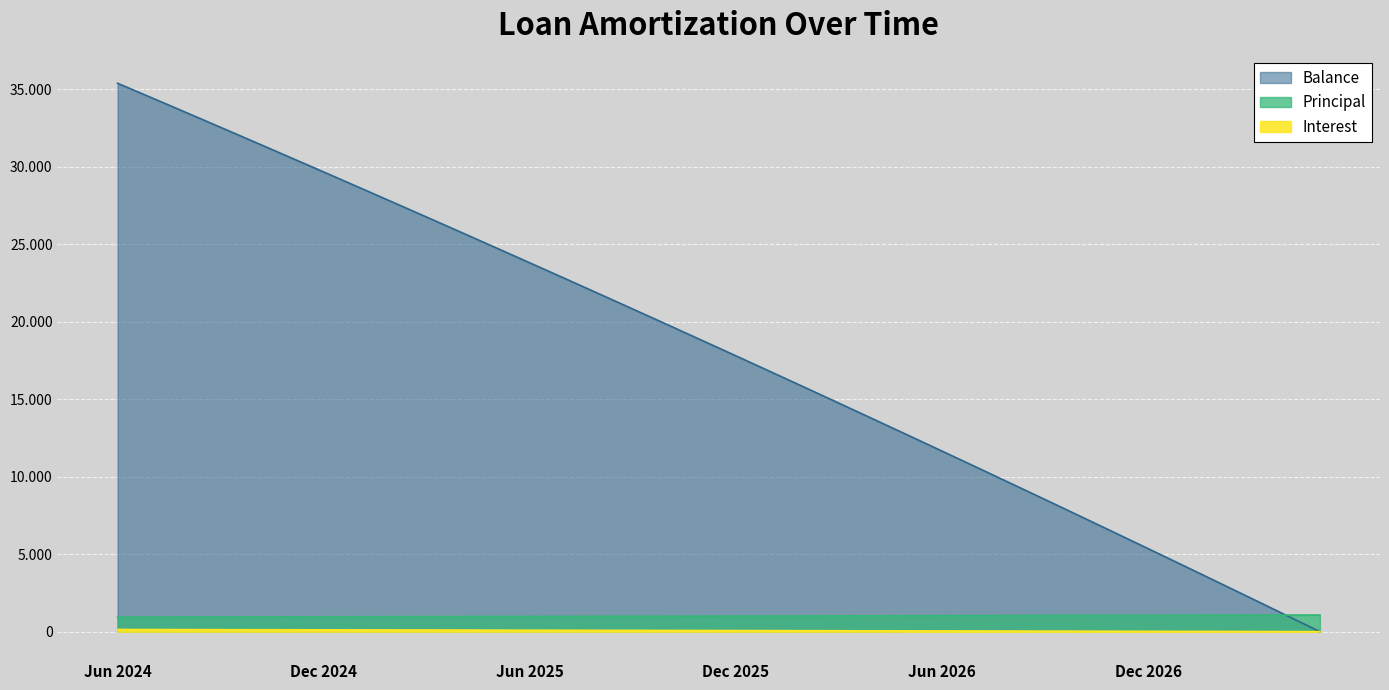

What is the label of the 22nd point from the left?

Mar 2026